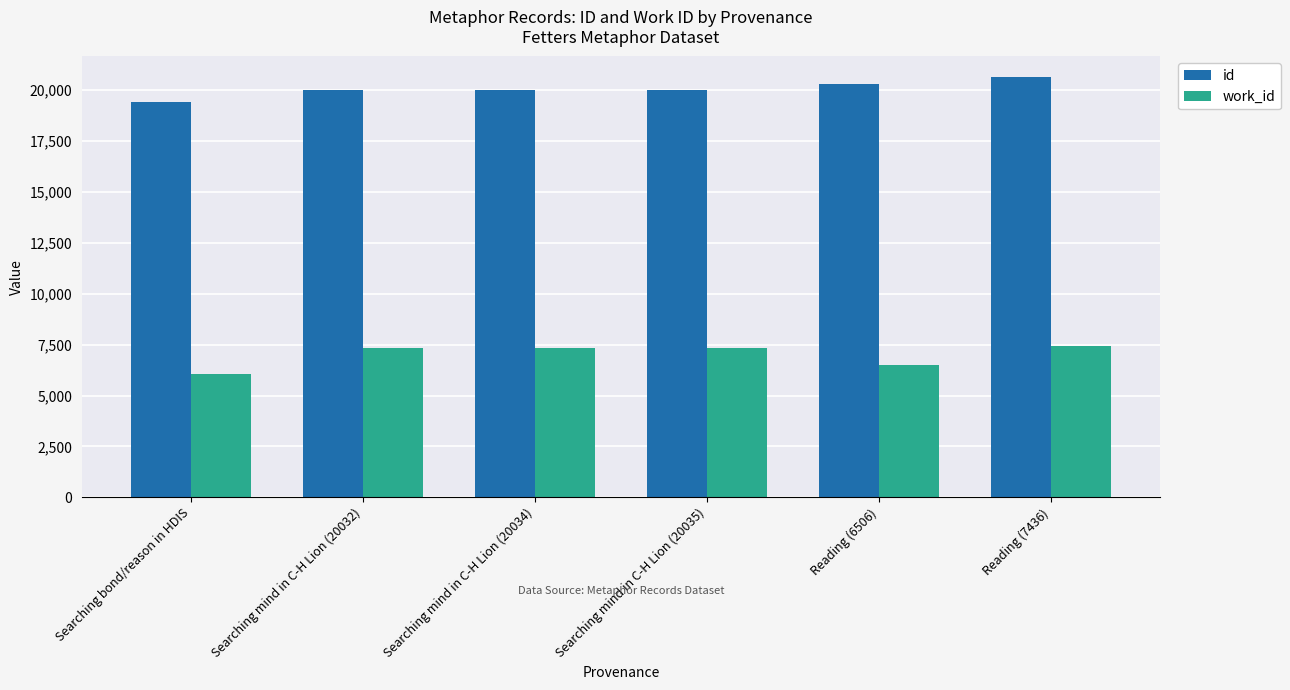

True or false: id has a value of 5769 at Searching mind in C-H Lion (20035).

False